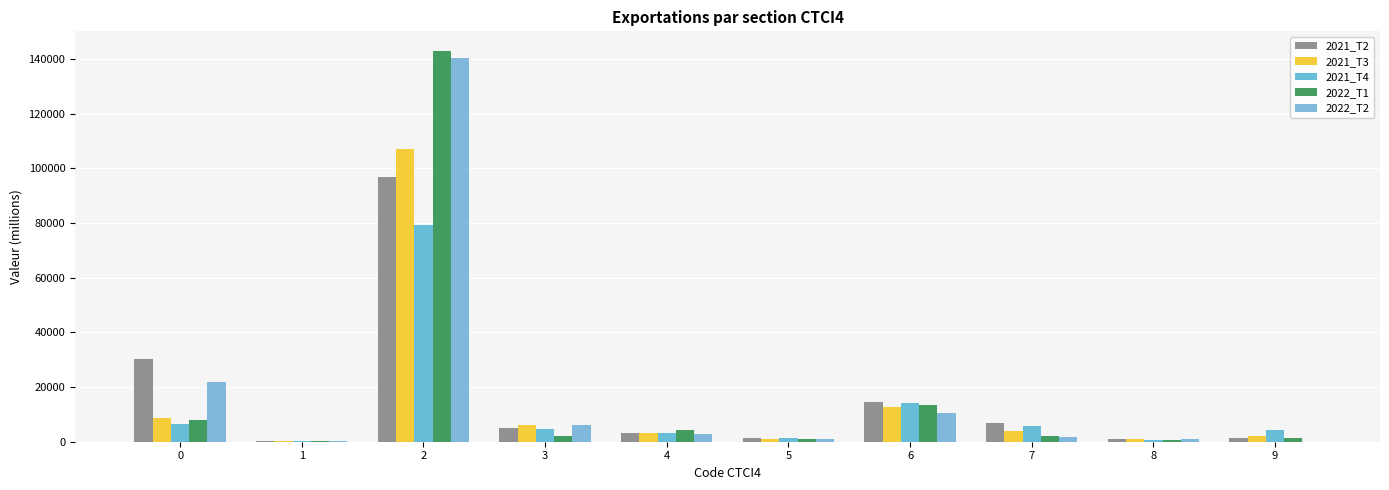

True or false: 2021_T3 has a value of 947.2 at 5.

True